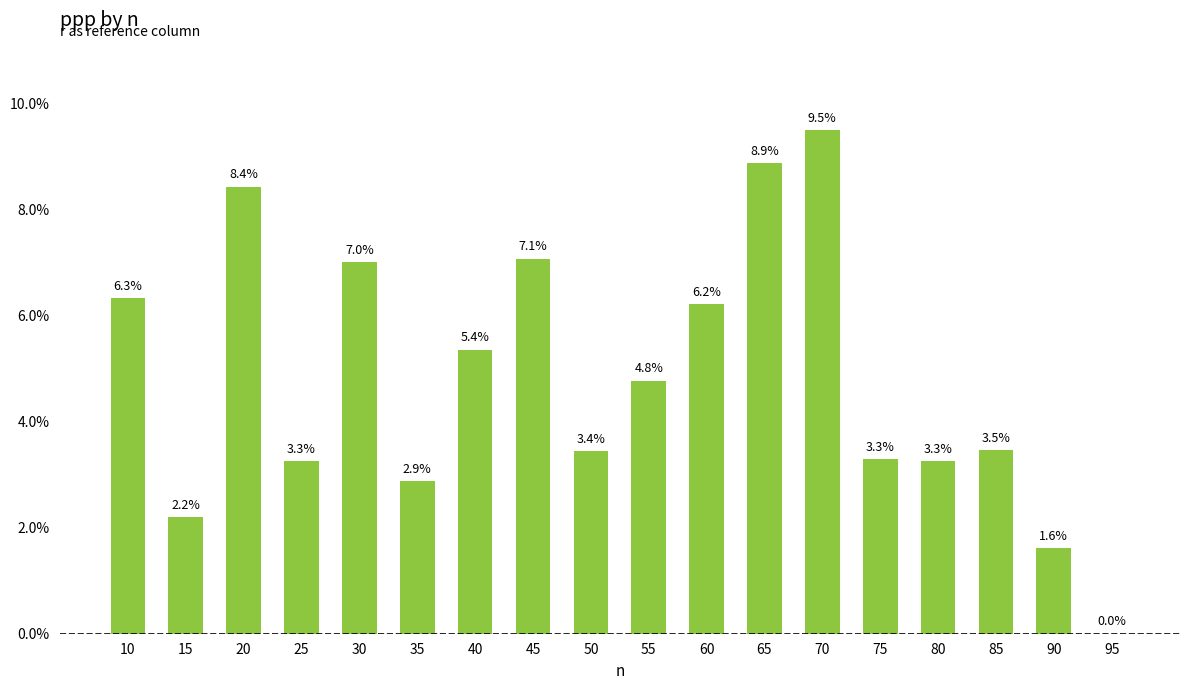

How many data points does each series have?

18